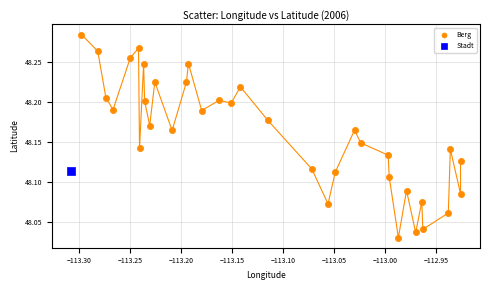

What are all the series names shown in the legend?

Berg, Stadt